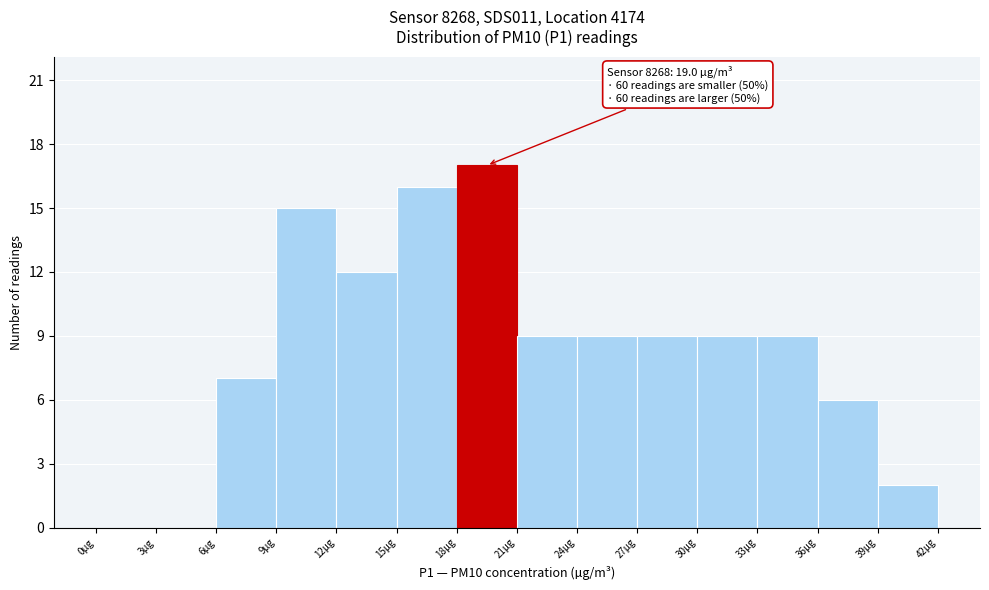

Over which range of the x-axis is the bar tallest?

18 to 21